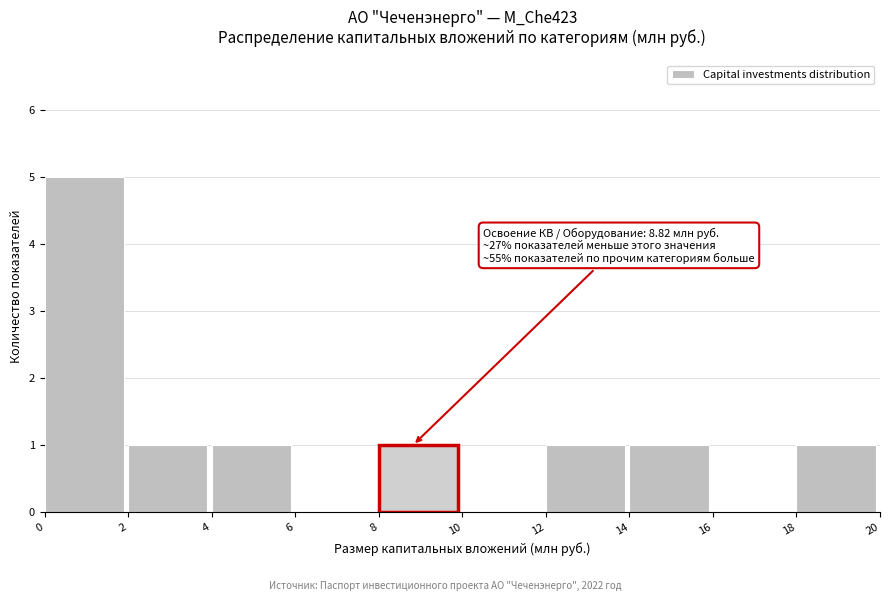

Over which range of the x-axis is the bar tallest?

0 to 2